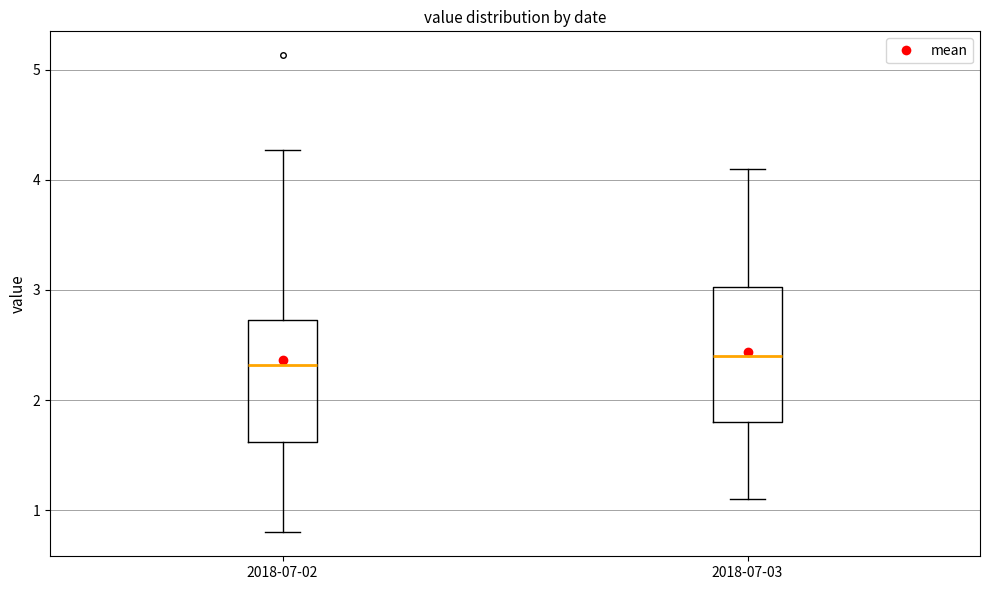

Comparing the boxes themselves (not the whiskers), which one is the tallest?

2018-07-03